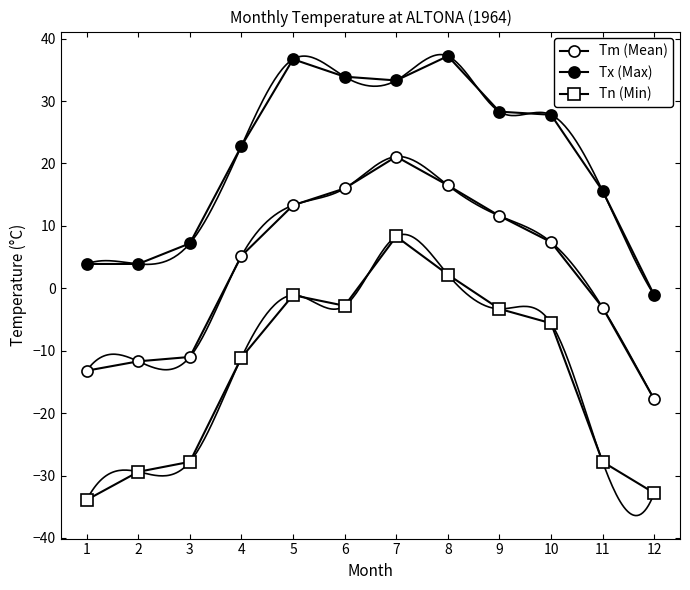

Reading right to left, extract all data points from this chart.

Tm (Mean): 12=-17.8	11=-3.1	10=7.4	9=11.6	8=16.5	7=21.1	6=16.0	5=13.3	4=5.2	3=-11.0	2=-11.7	1=-13.2
Tx (Max): 12=-1.1	11=15.6	10=27.8	9=28.3	8=37.2	7=33.3	6=33.9	5=36.7	4=22.8	3=7.2	2=3.9	1=3.9
Tn (Min): 12=-32.8	11=-27.8	10=-5.6	9=-3.3	8=2.2	7=8.3	6=-2.8	5=-1.1	4=-11.1	3=-27.8	2=-29.4	1=-33.9